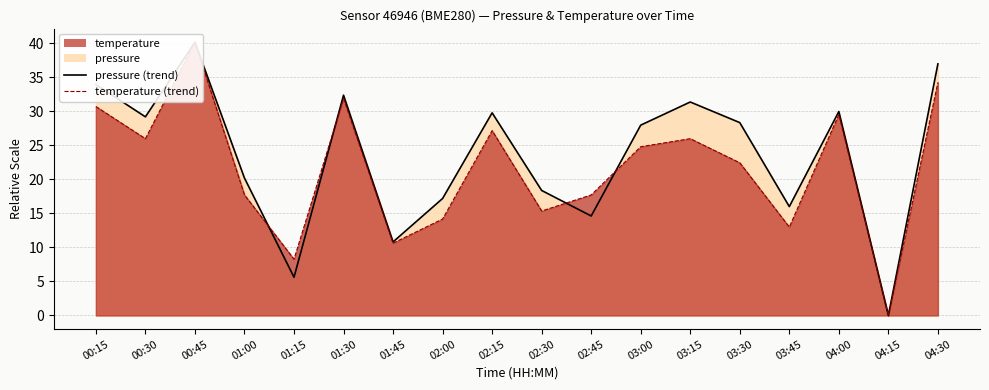

Reading left to right, list all the values displayed in this chart.

pressure (line): 00:15=33.9	00:30=29.2	00:45=40.1	01:00=20.2	01:15=5.6	01:30=32.4	01:45=10.8	02:00=17.2	02:15=29.8	02:30=18.4	02:45=14.6	03:00=28.0	03:15=31.4	03:30=28.3	03:45=16.0	04:00=30.0	04:15=0.0	04:30=37.0
temperature (line): 00:15=30.7	00:30=26.0	00:45=40.1	01:00=17.7	01:15=8.3	01:30=31.9	01:45=10.6	02:00=14.2	02:15=27.2	02:30=15.4	02:45=17.7	03:00=24.8	03:15=26.0	03:30=22.4	03:45=13.0	04:00=29.5	04:15=0.0	04:30=34.2